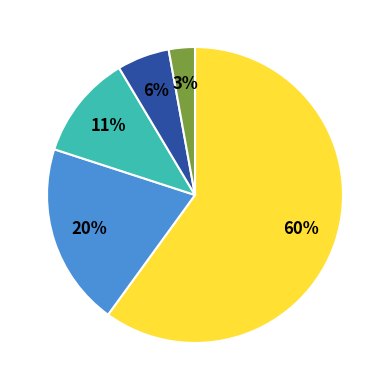

To the nearest percent, what is the average slice percentage?

20%